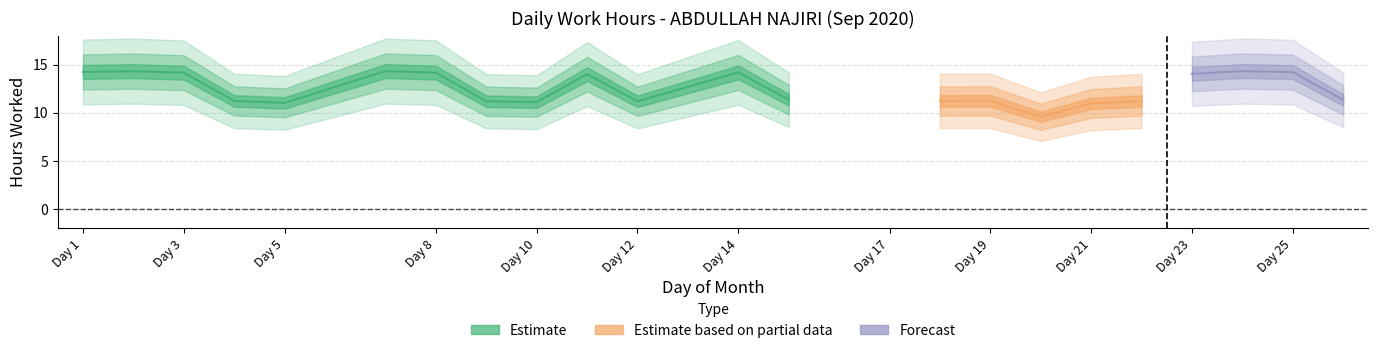

The value at 14 is 14.2. True or false?

True